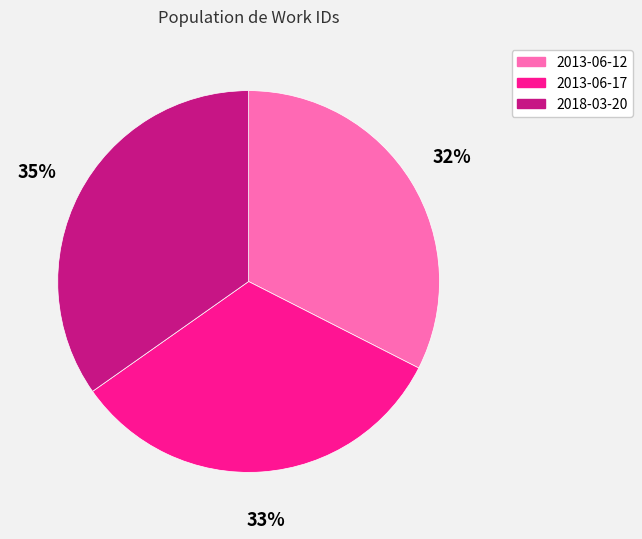

Do 2013-06-17 and 2013-06-12 together represent more than half of the pie?

Yes